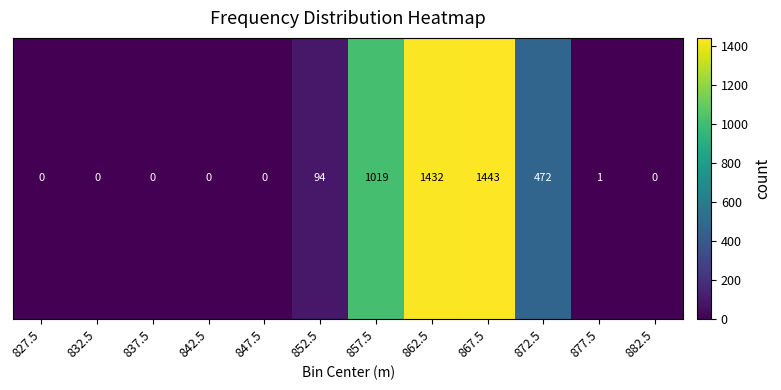

Which label corresponds to the largest value in the chart?

867.5